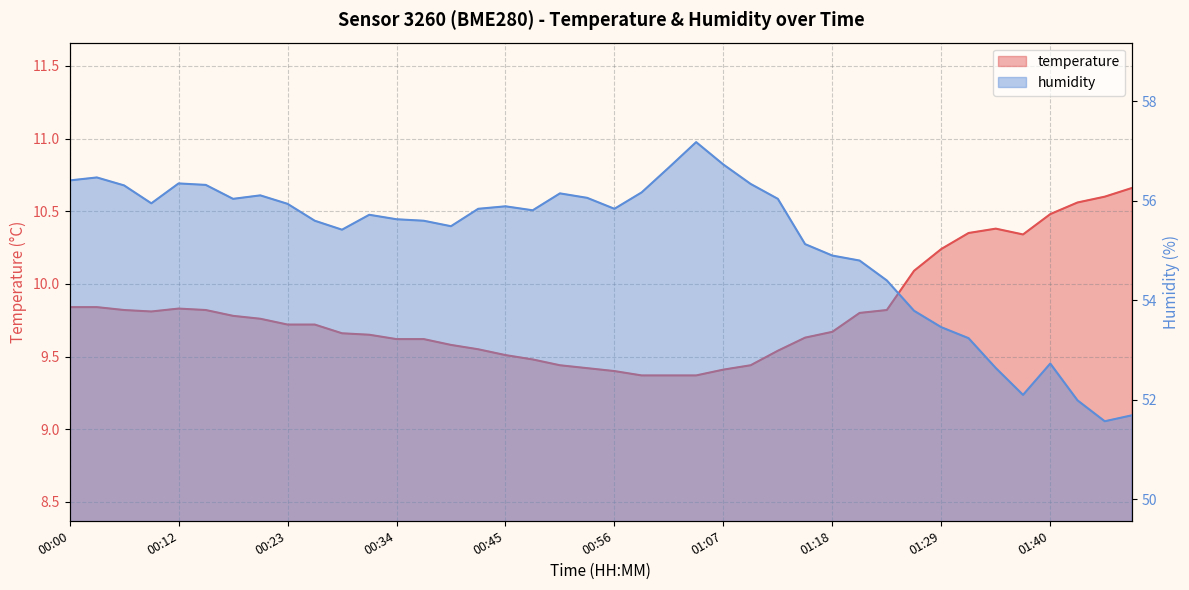

True or false: temperature and humidity cross at least once.

False